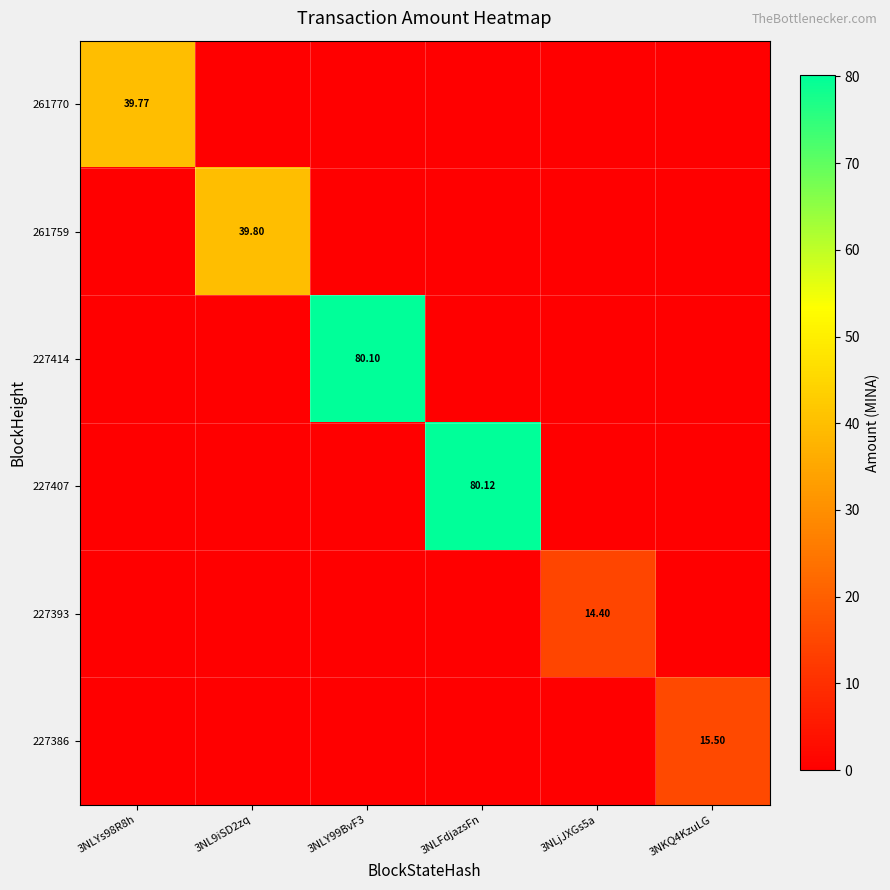

Between 3NLFdjazsFn and 3NKQ4KzuLG, which series saw the biggest shift?

227407